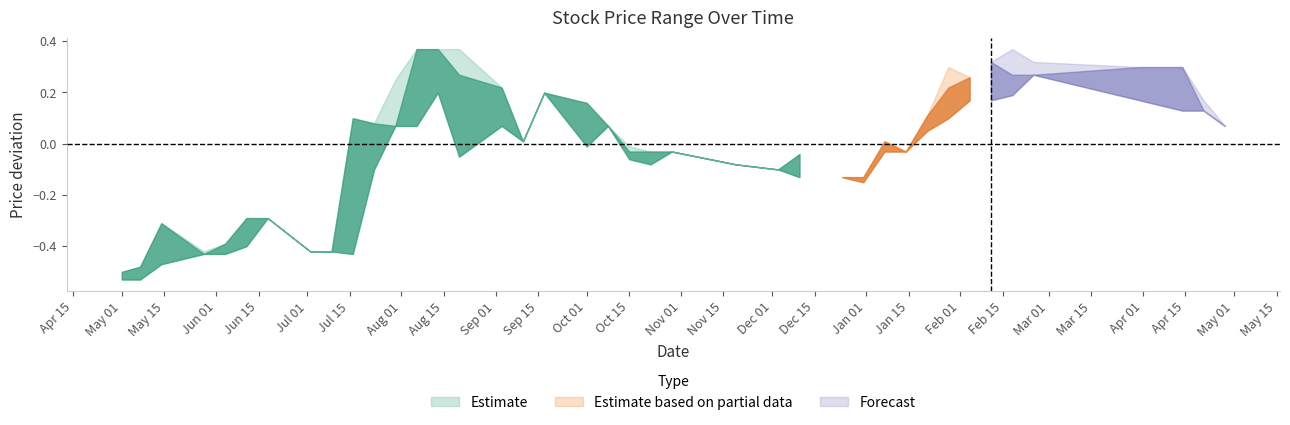

True or false: Low and Closing intersect in this chart.

False